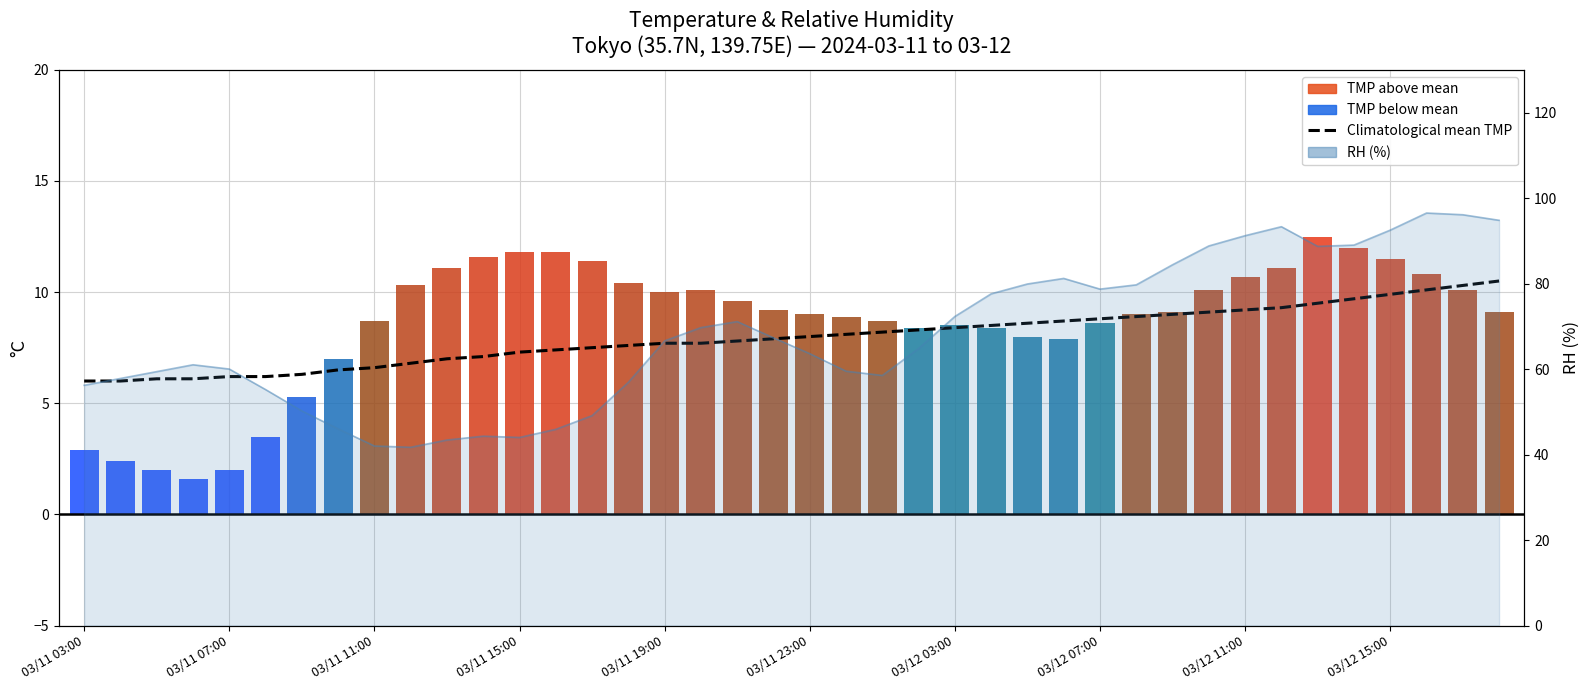

Does the chart contain any negative values?

No